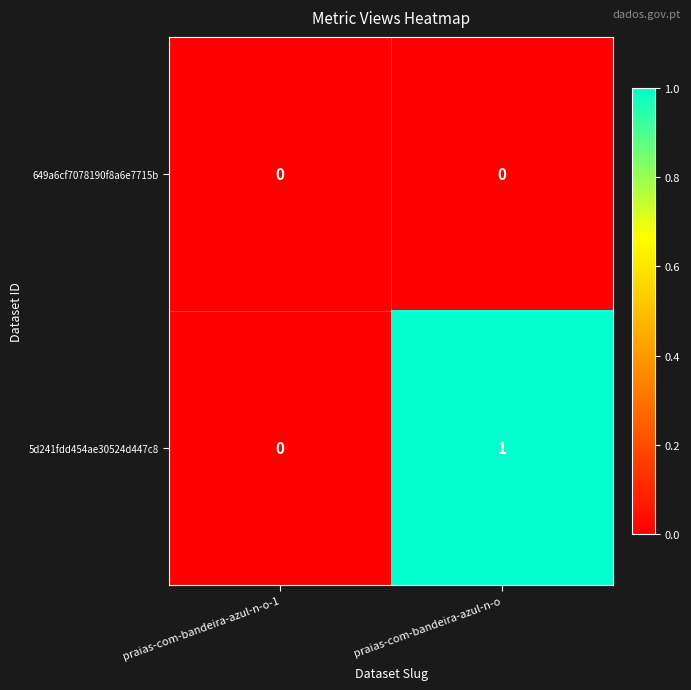

How many distinct data groups are displayed?

2